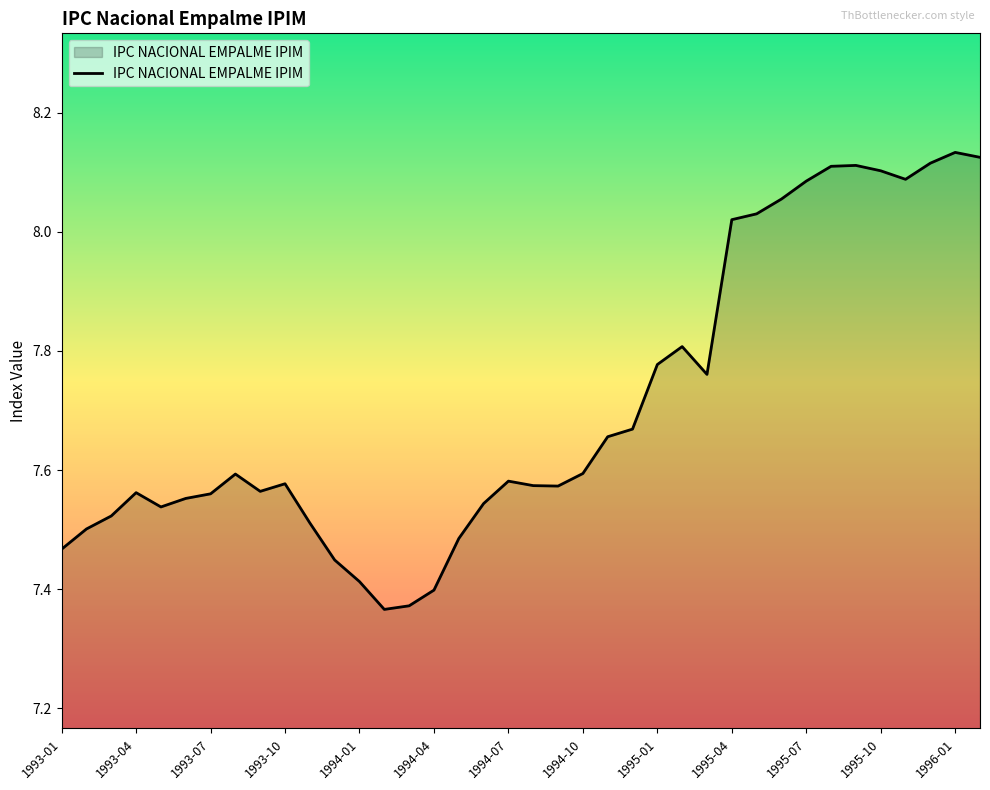

What is the difference between the maximum and minimum values?

0.8